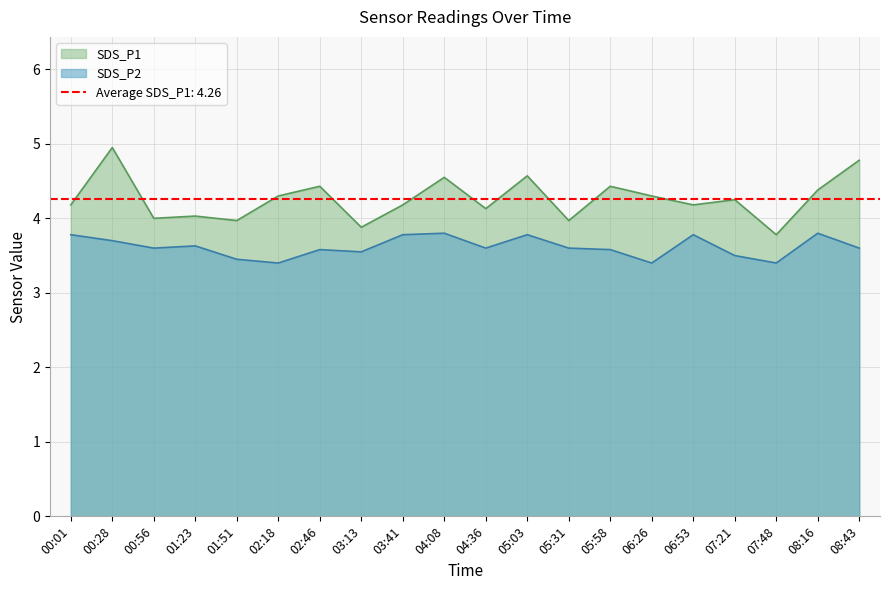

What is the sum of the SDS_P1 values at 06:53 and 05:31?

8.2